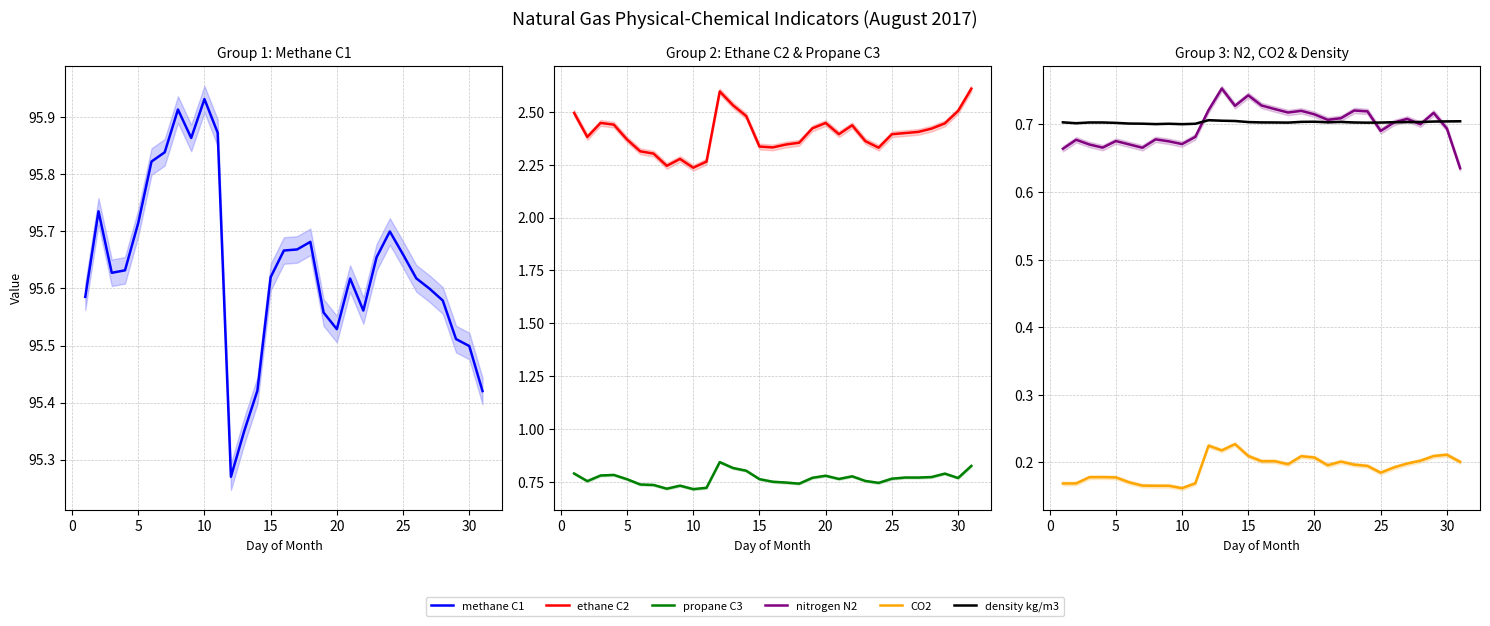

Count the number of categories in the chart.

31